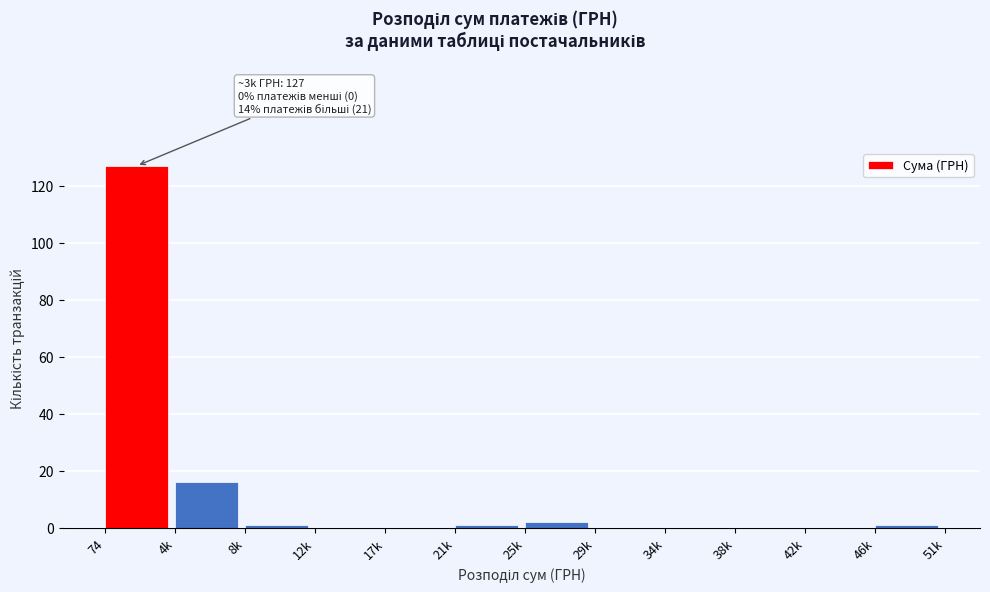

Reading right to left, transcribe all the data shown in this chart.

46k=1	42k=0	38k=0	34k=0	29k=0	25k=2	21k=1	17k=0	12k=0	8k=1	4k=16	74=127